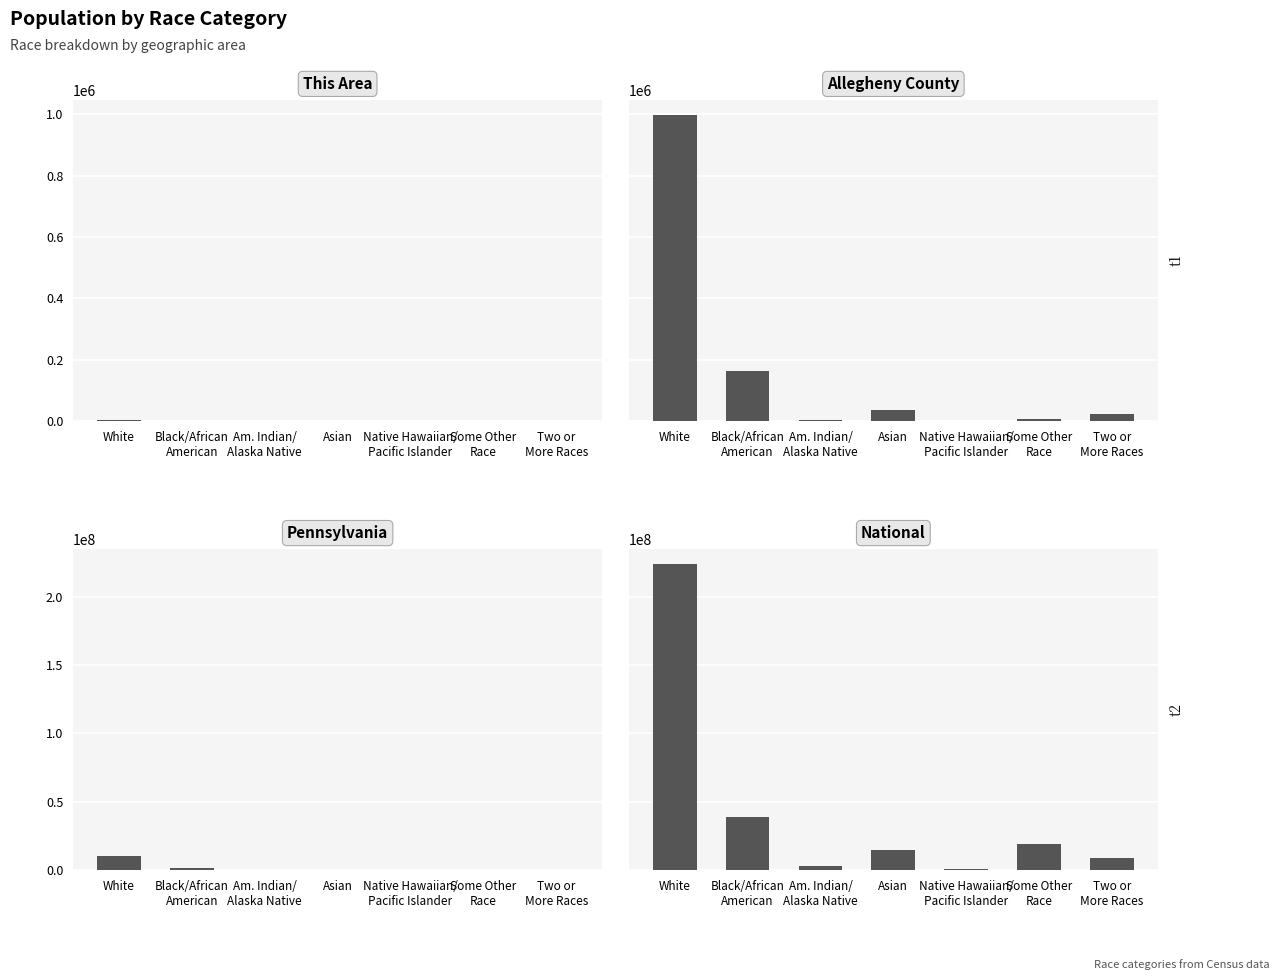

At which category is the sum across all series the highest?

White